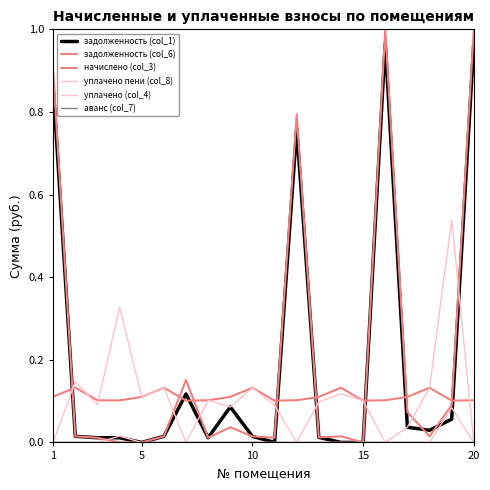

Count the number of data series in this chart.

6